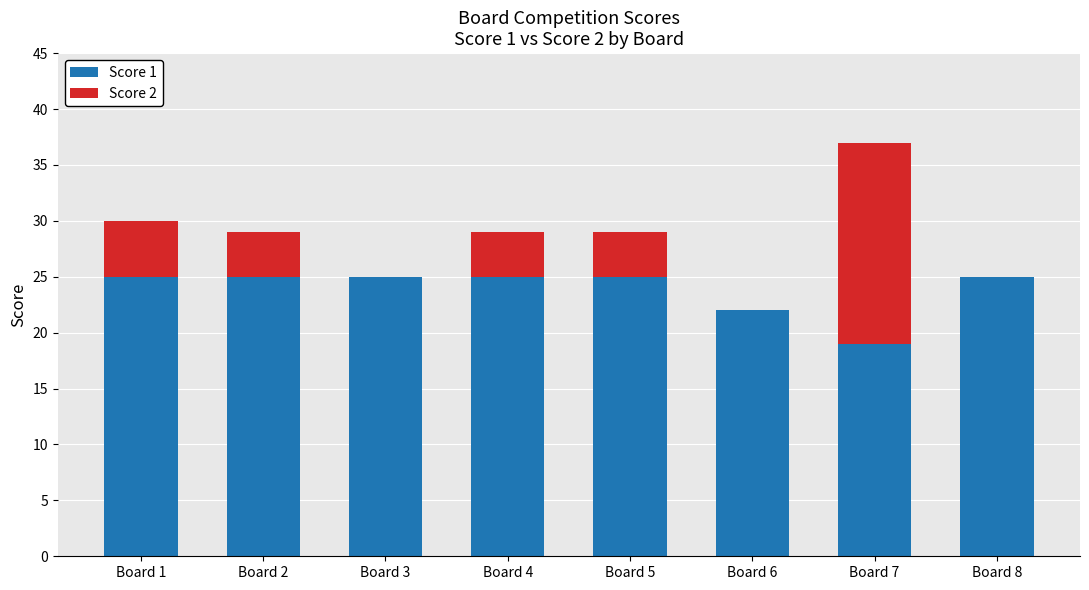

What is the sum of the Score 1 values at Board 2 and Board 3?

50